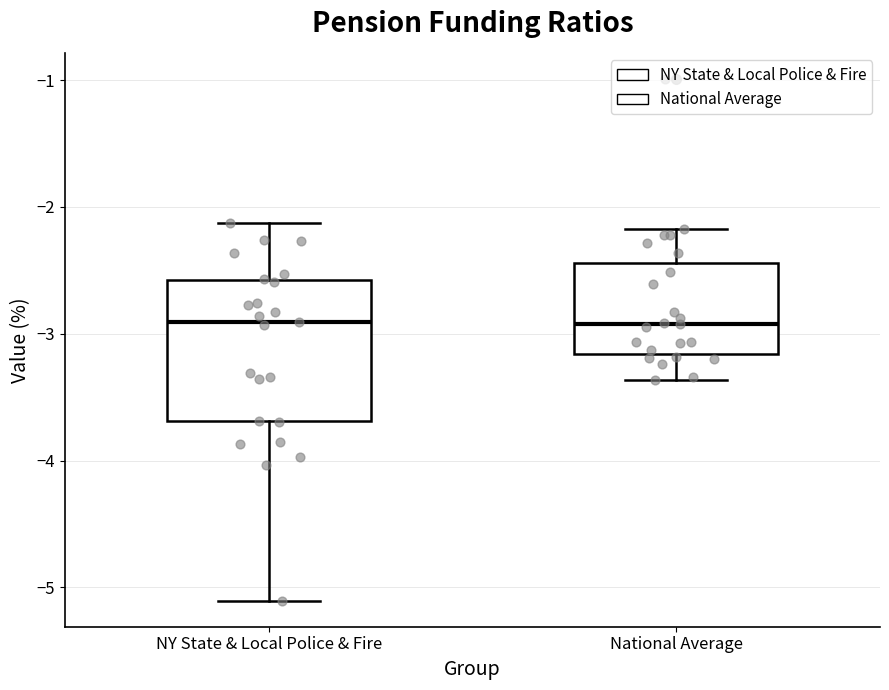

Where is the upper edge of the box for National Average on the y-axis? The values are not printed on the chart, so give them approximately, as read against the axis.

-2.4